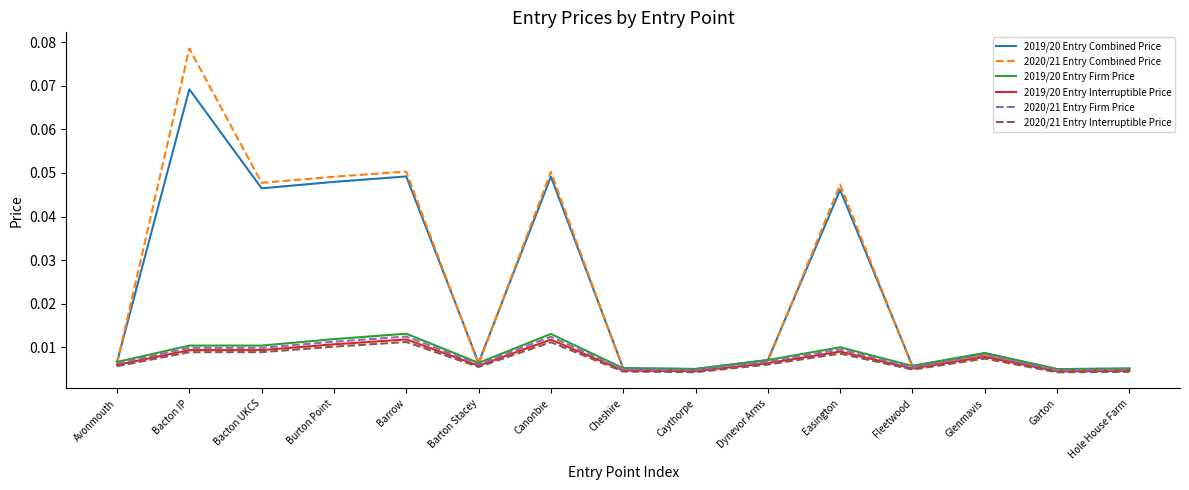

True or false: 2019/20 Entry Combined Price has a value of 0.1 at Burton Point.

False